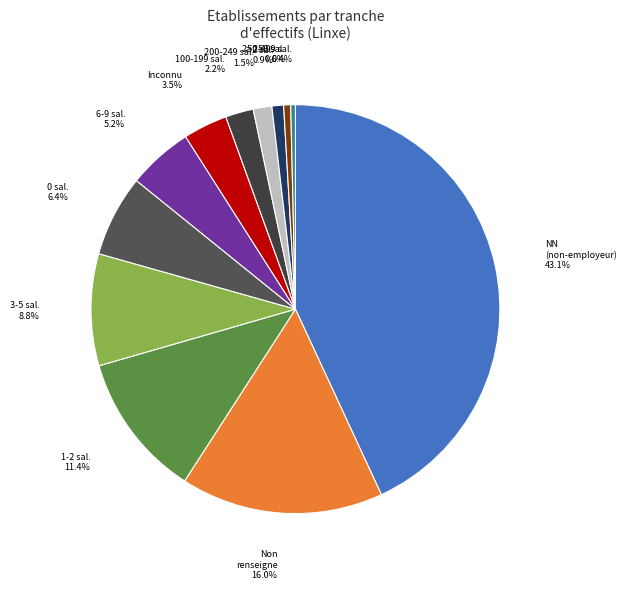

What is the largest slice in the pie chart?

NN (non-employeur)